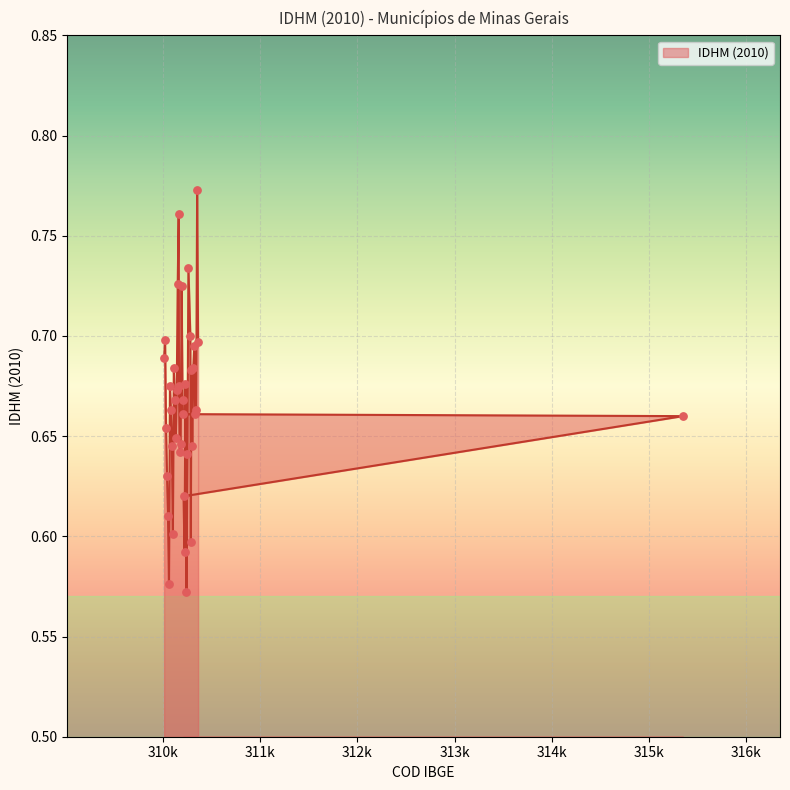

Which has a higher value, Albertina or Águas Vermelhas?

Albertina